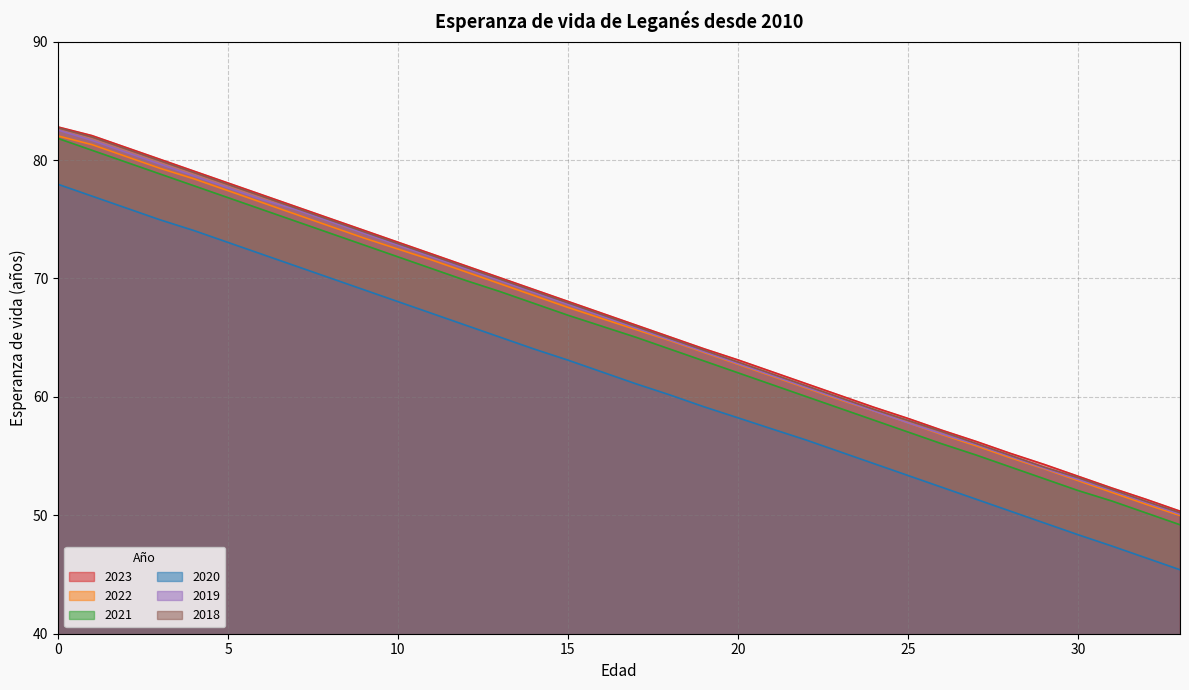

True or false: 2023 and 2018 intersect in this chart.

False